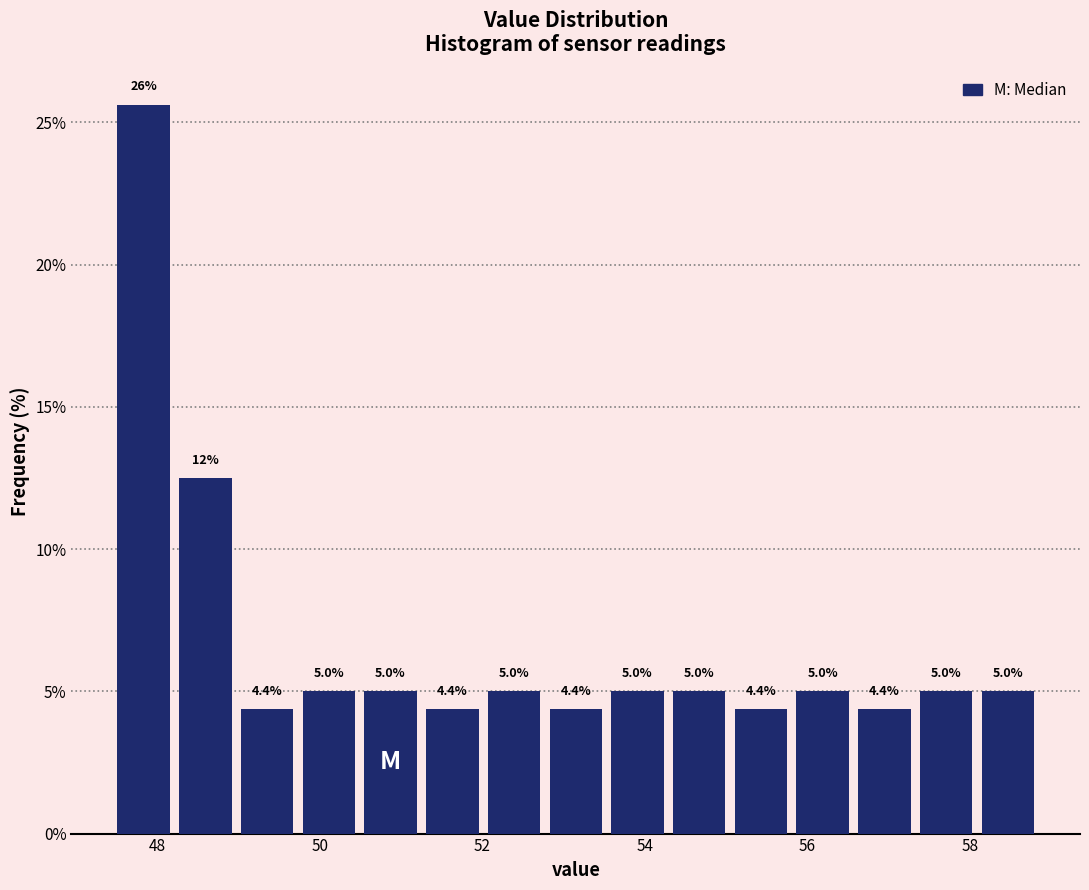

Around what value on the x-axis is the tallest bar? Give the approximate position of its centre, as read against the axis.

47.8